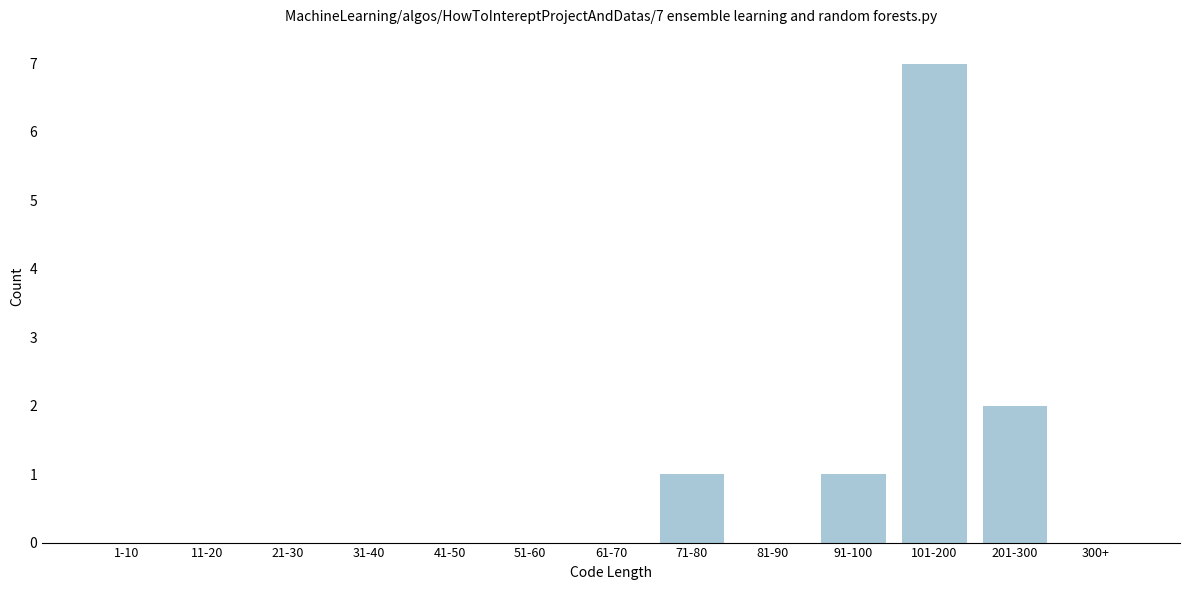

Reading left to right, list all the values displayed in this chart.

1-10=0	11-20=0	21-30=0	31-40=0	41-50=0	51-60=0	61-70=0	71-80=1	81-90=0	91-100=1	101-200=7	201-300=2	300+=0